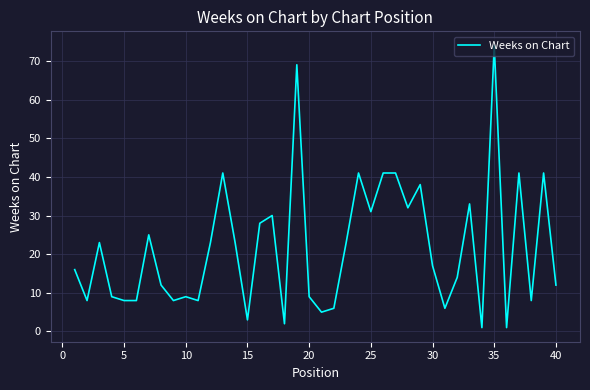

What is the difference between the maximum and minimum values?

73